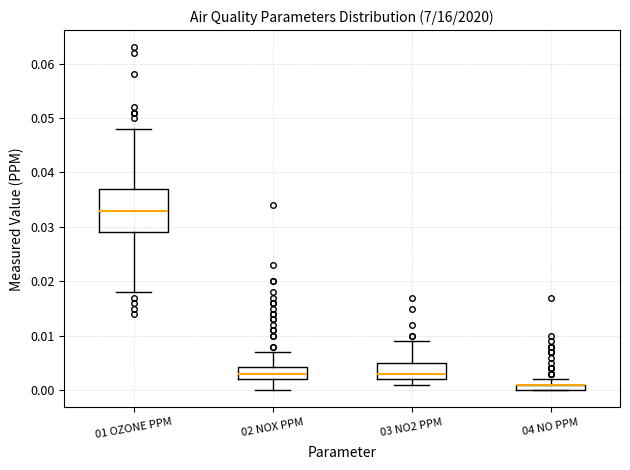

Which box is the tallest, from its lower edge to its upper edge?

01 OZONE PPM